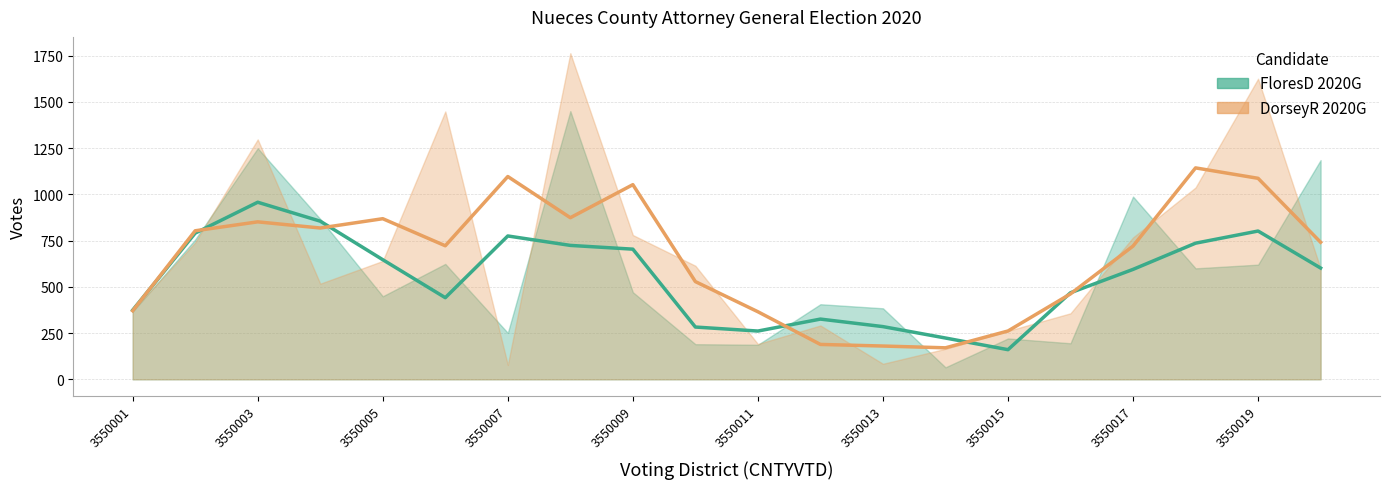

Which series has the largest total across all categories?

DorseyR_20G_Nueces Co Attorney